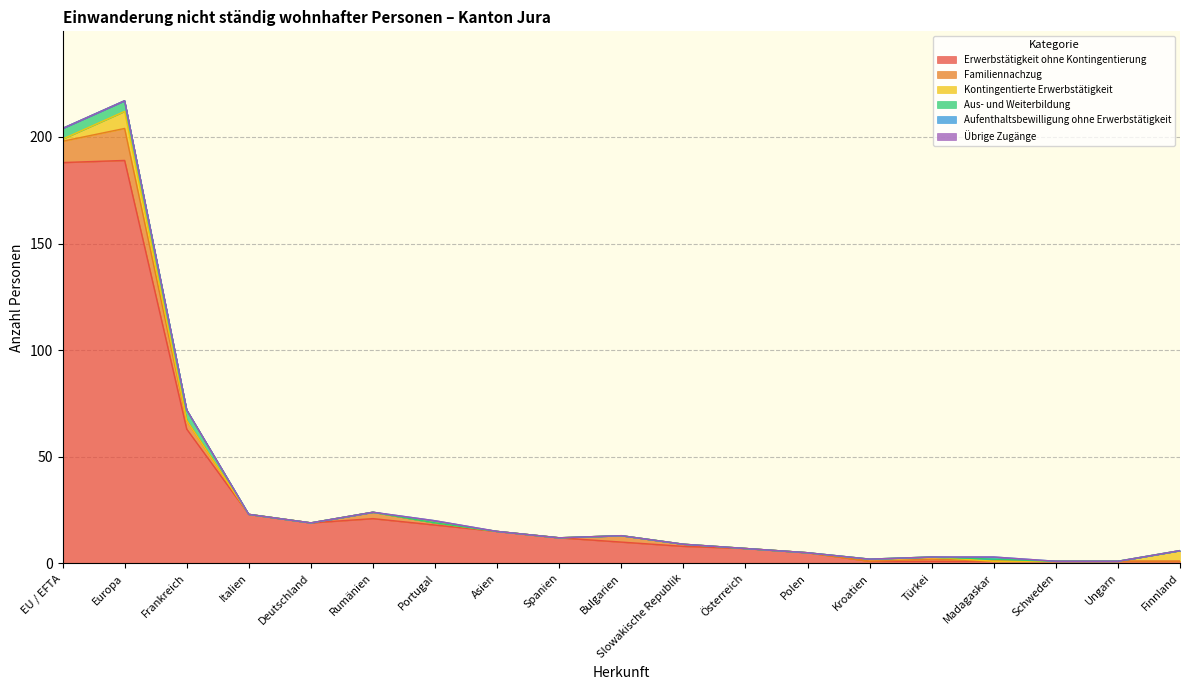

True or false: Familiennachzug and Übrige Zugänge cross at least once.

False